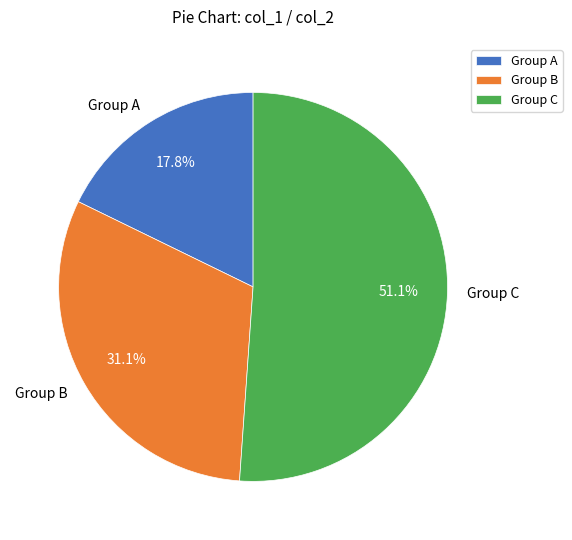

Which slice is the smallest?

Group A